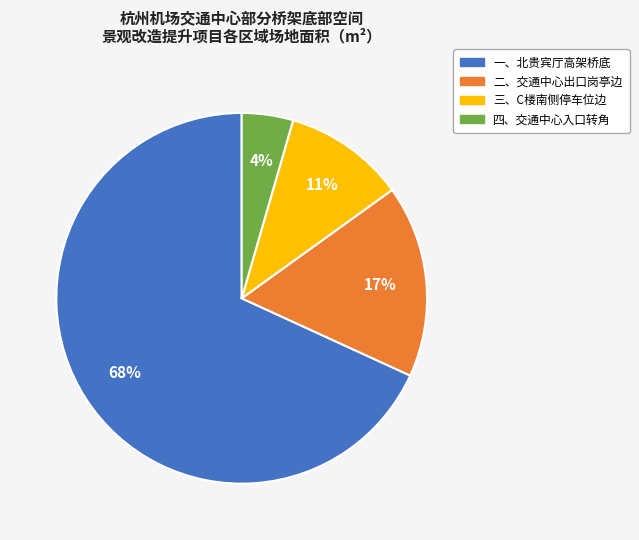

How many segments does this pie chart have?

4